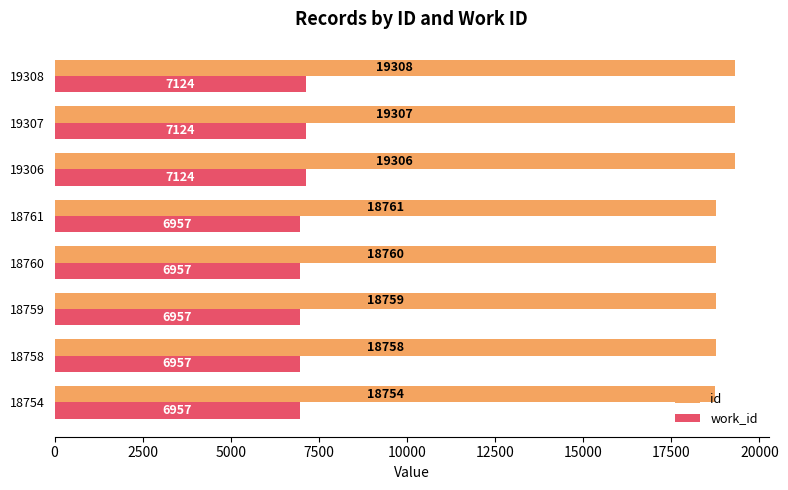

What are all the series names shown in the legend?

id, work_id